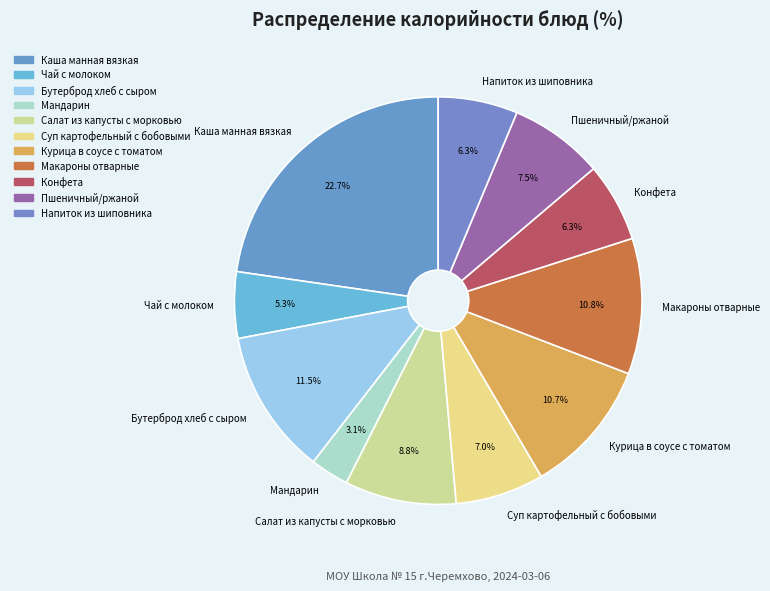

How many slices are in this pie chart?

11